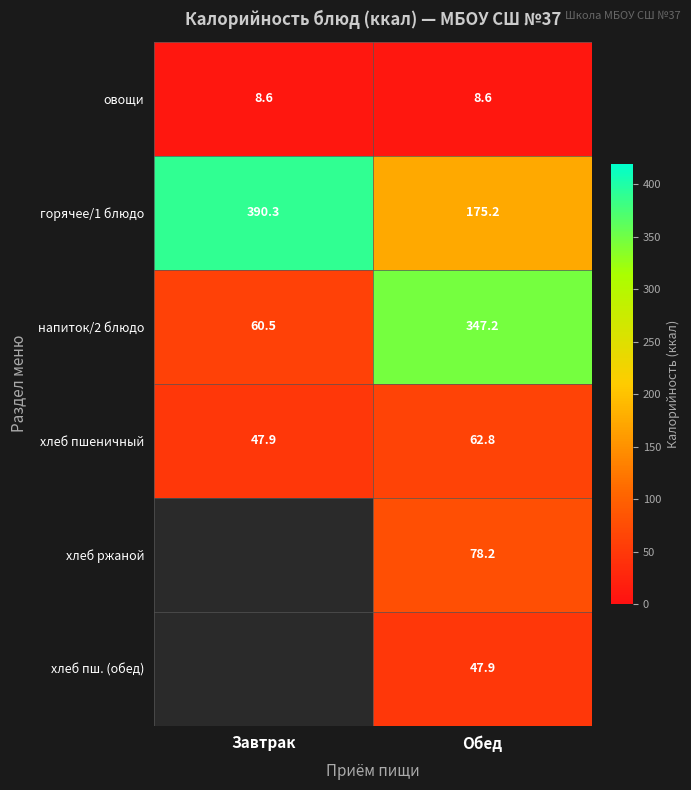

What is the smallest value displayed?

8.6